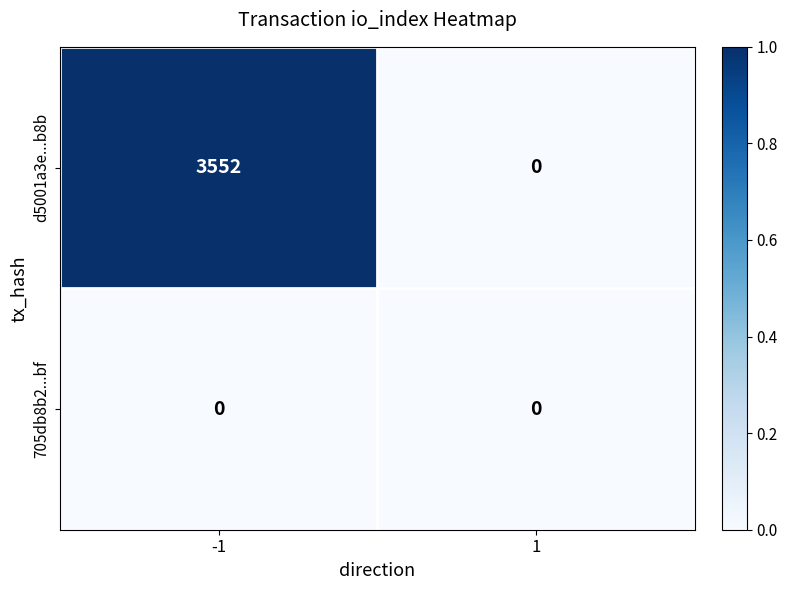

List the series in order of their peak value, lowest first.

705db8b2...bf, d5001a3e...b8b